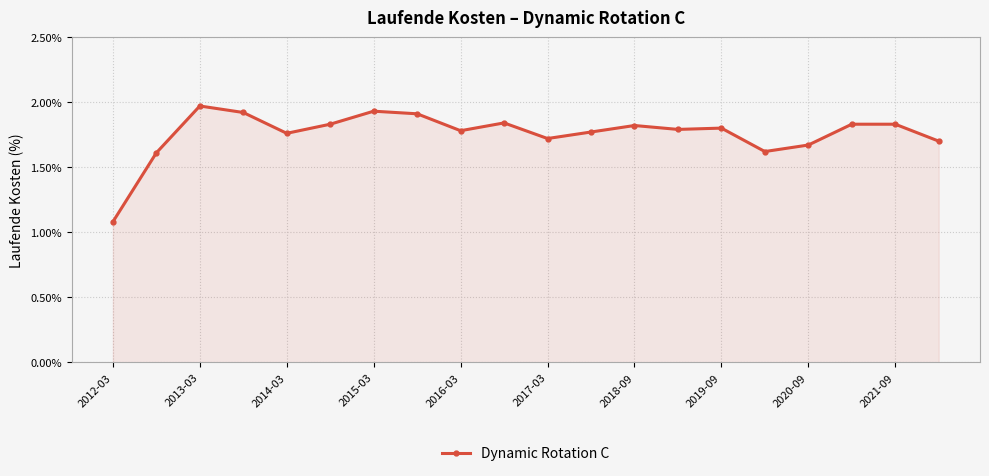

What is the minimum value shown in the chart?

1.1